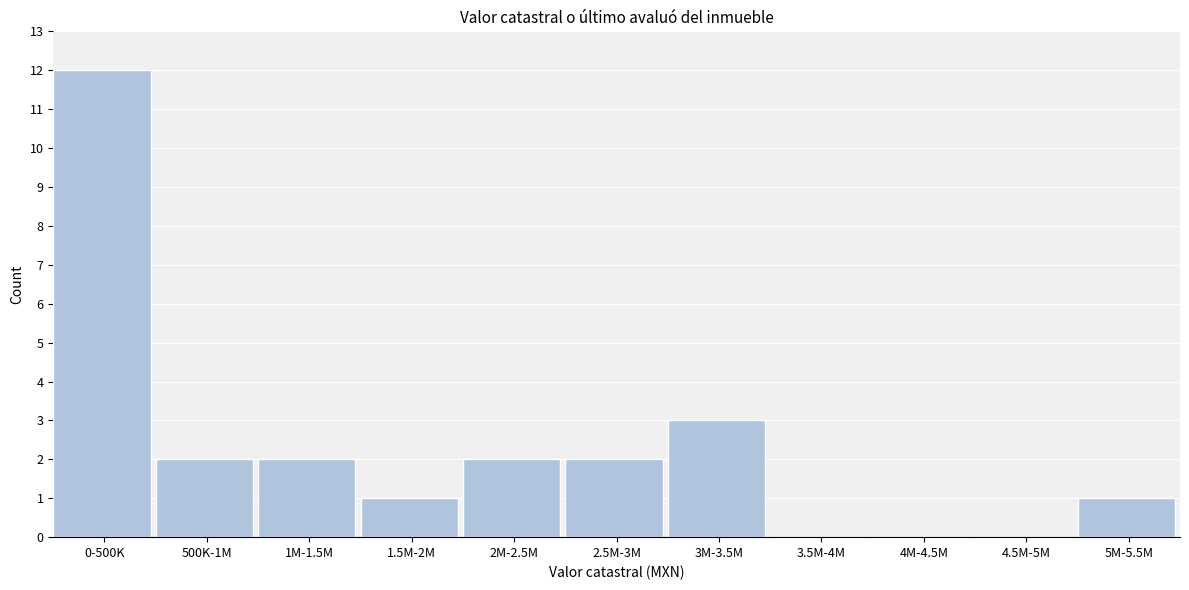

Reading left to right, what are all the values shown in this chart?

0-500K=12	500K-1M=2	1M-1.5M=2	1.5M-2M=1	2M-2.5M=2	2.5M-3M=2	3M-3.5M=3	3.5M-4M=0	4M-4.5M=0	4.5M-5M=0	5M-5.5M=1